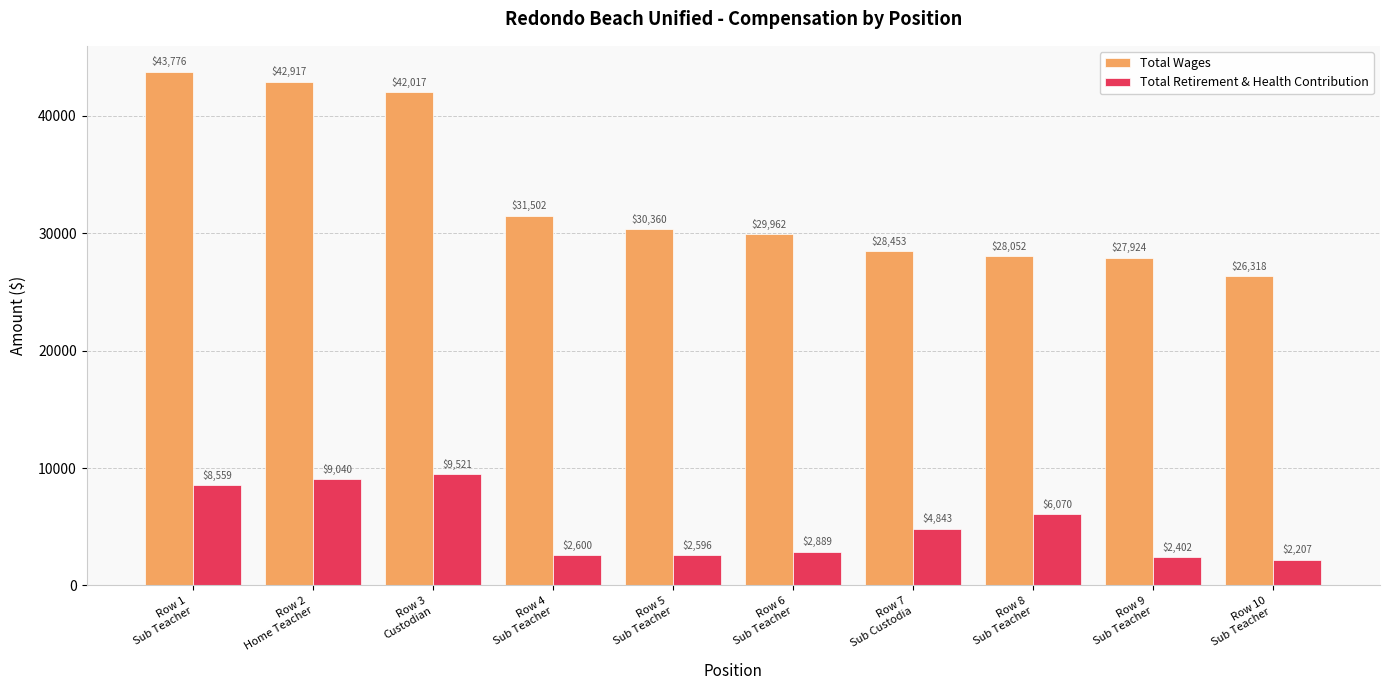

Reading left to right, transcribe all the data shown in this chart.

Total Wages: 43776	42917	42017	31502	30360	29962	28453	28052	27924	26318
Total Retirement & Health Contribution: 8559	9040	9521	2600	2596	2889	4843	6070	2402	2207